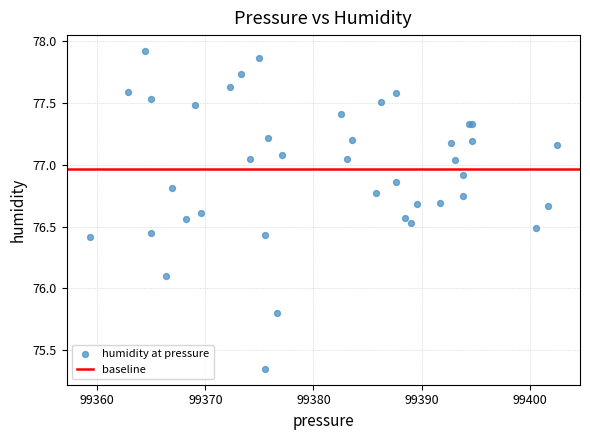

What Y value in the scatter plot is closest to 76?

76.1